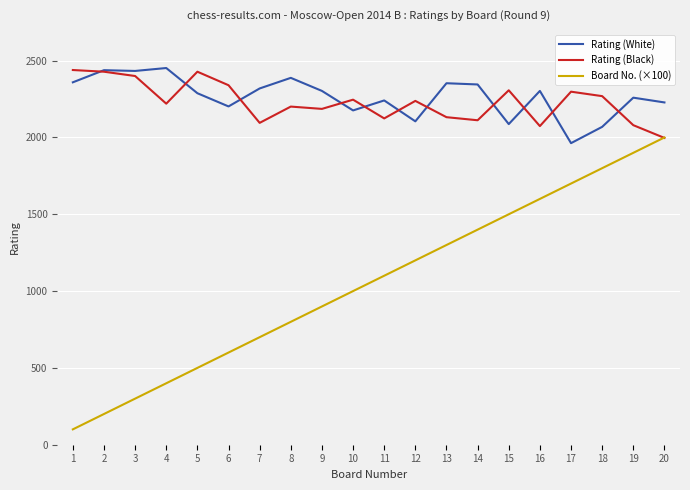

Is the value of Board No. (×100) at 7 greater than the value of Rating (White) at 6?

No